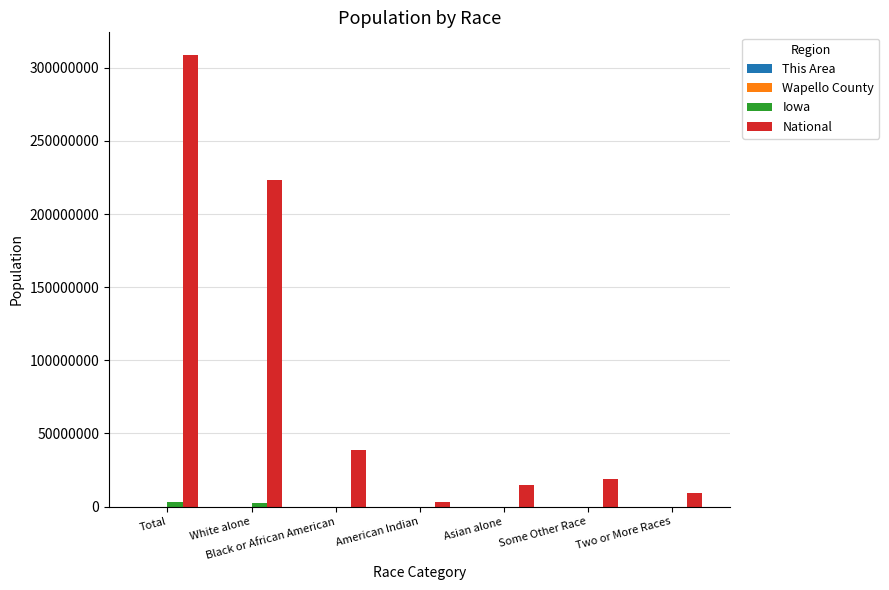

Between Total and American Indian, which series saw the biggest shift?

National